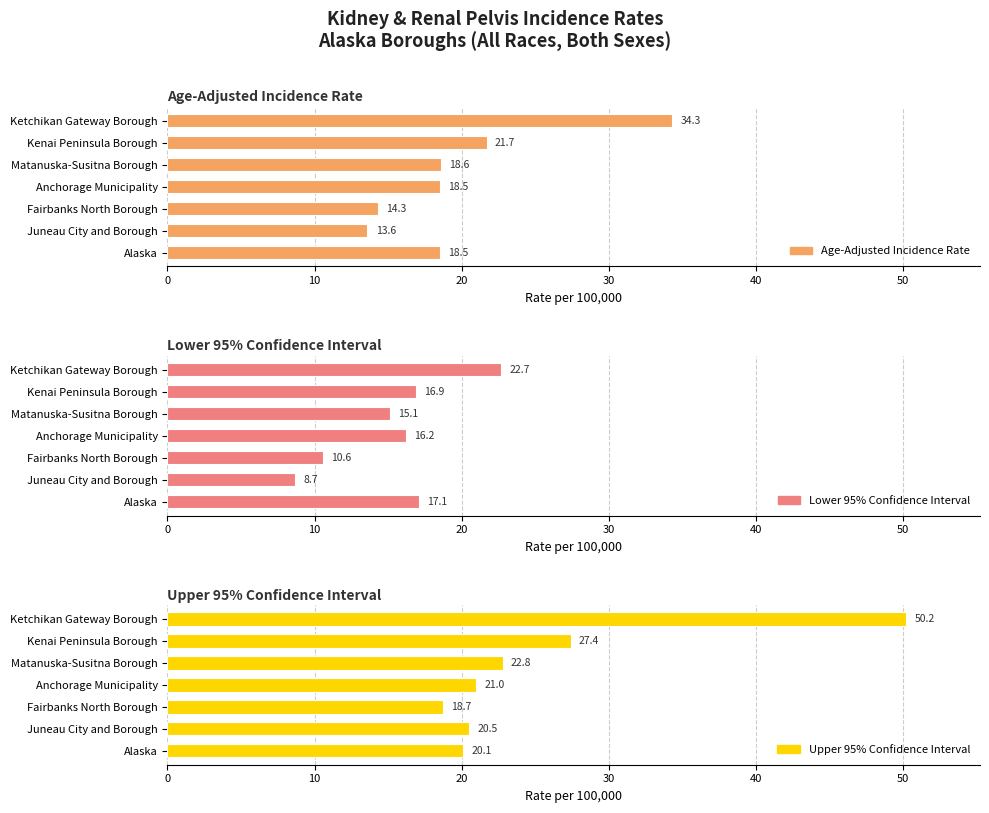

What are all the series names shown in the legend?

Age-Adjusted Incidence Rate, Lower 95% Confidence Interval, Upper 95% Confidence Interval